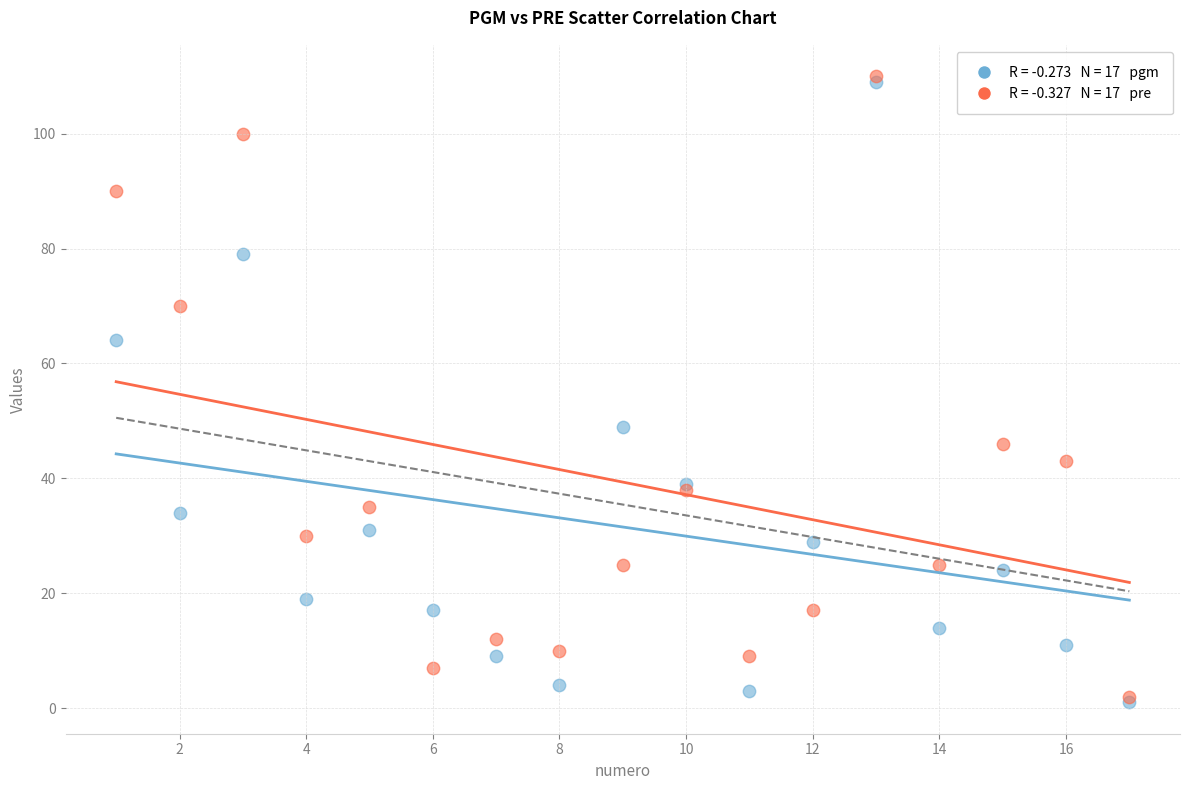

Across all series, what Y value is closest to 55?

49.0